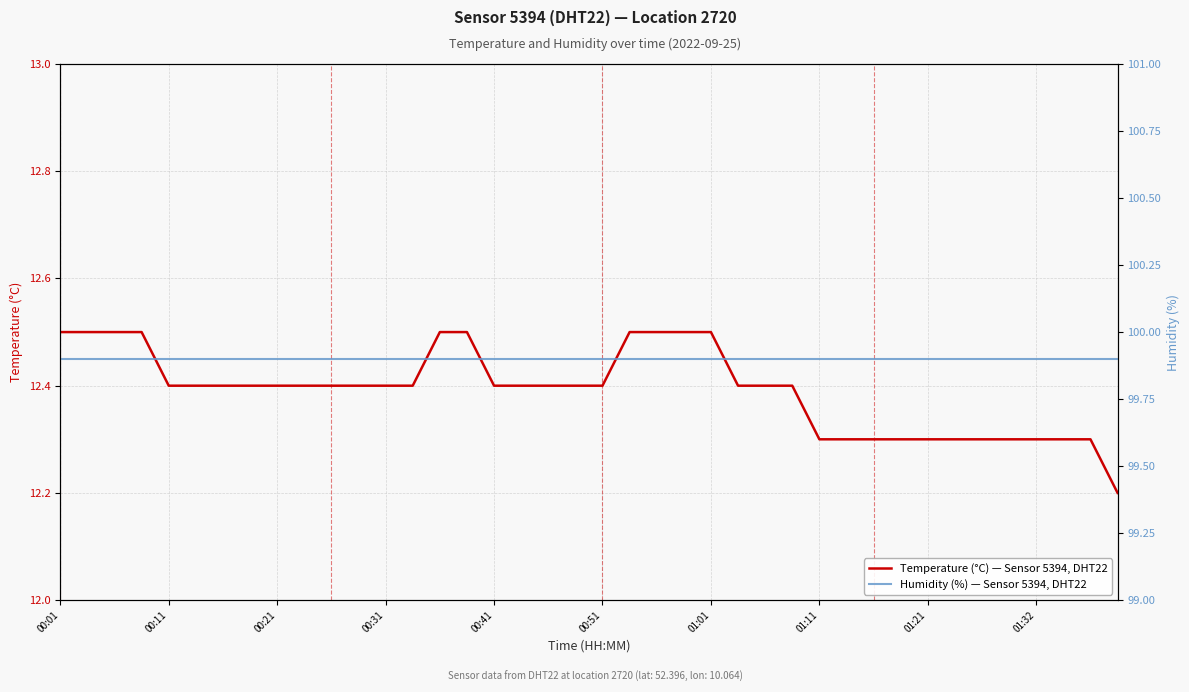

How many lines are shown in the chart?

2